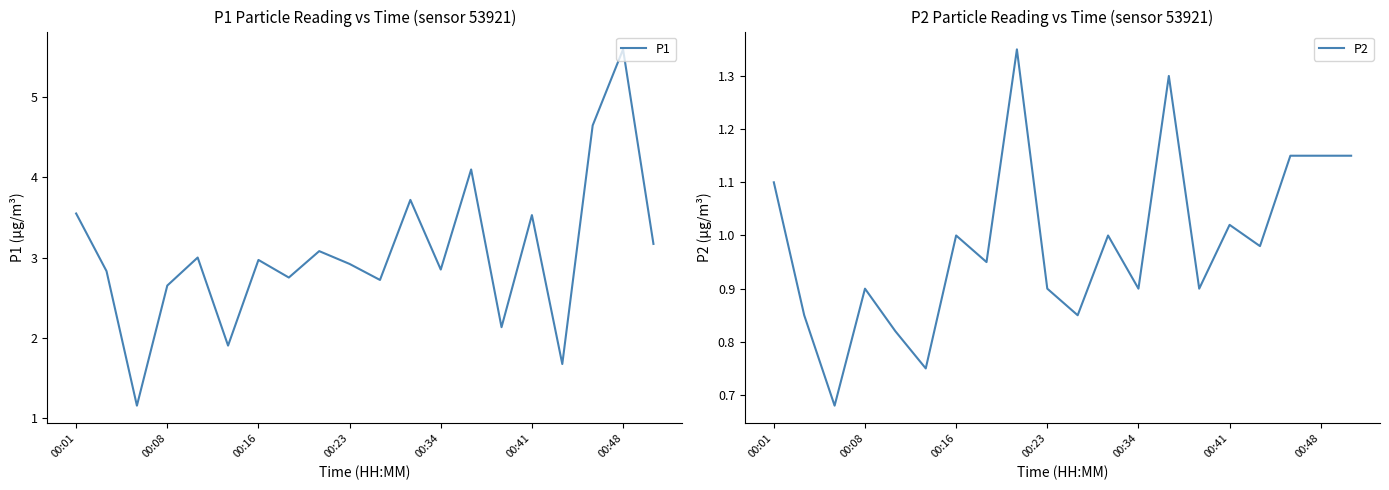

How many interior local peaks does the P2 series have?

6